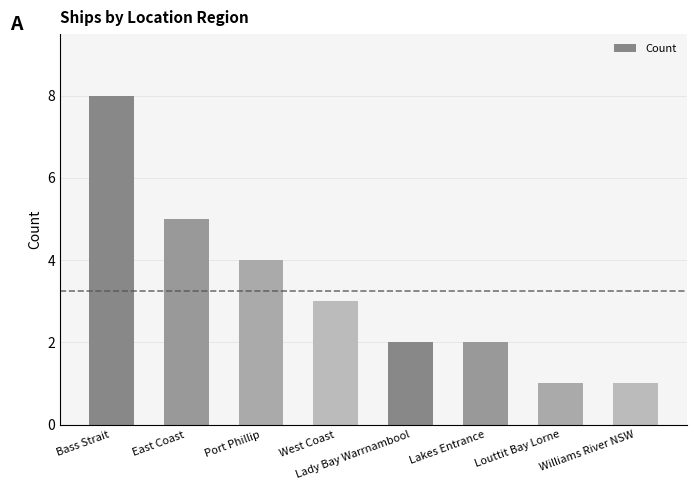

What is the maximum value shown in the chart?

8